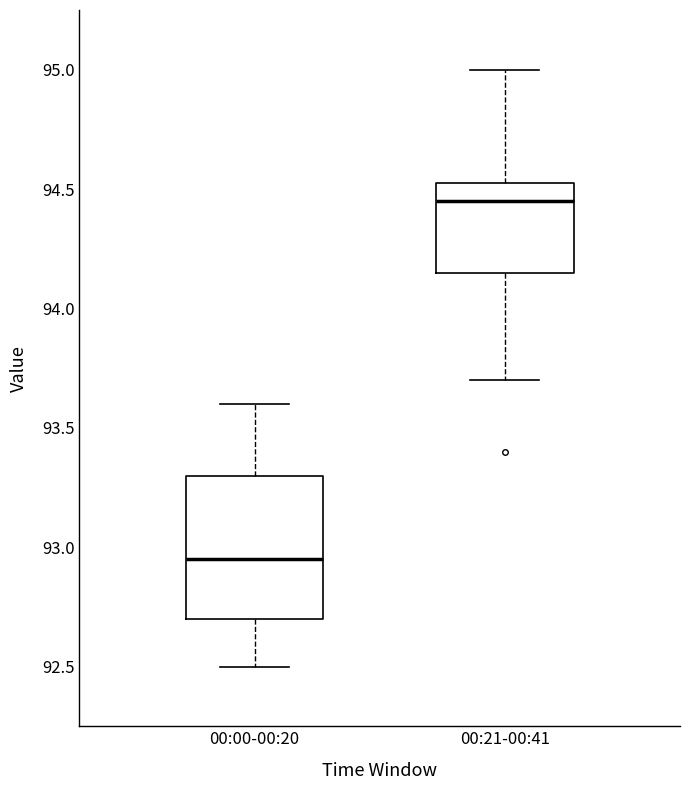

Where does the lower whisker of the box for 00:21-00:41 end on the y-axis? The values are not printed on the chart, so give them approximately, as read against the axis.

93.70